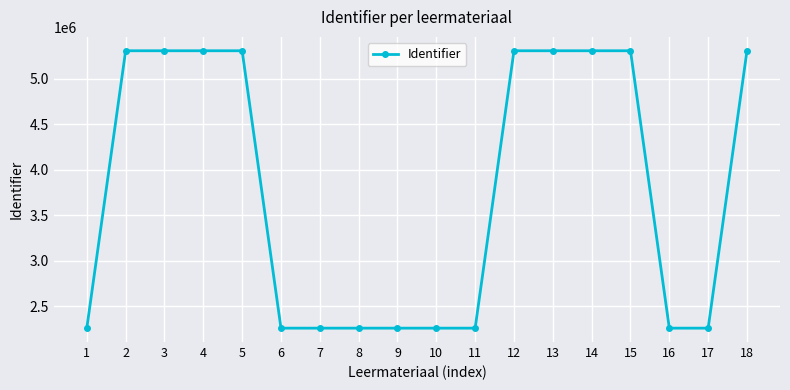

What is the value of the 17th point from the left?

2259560